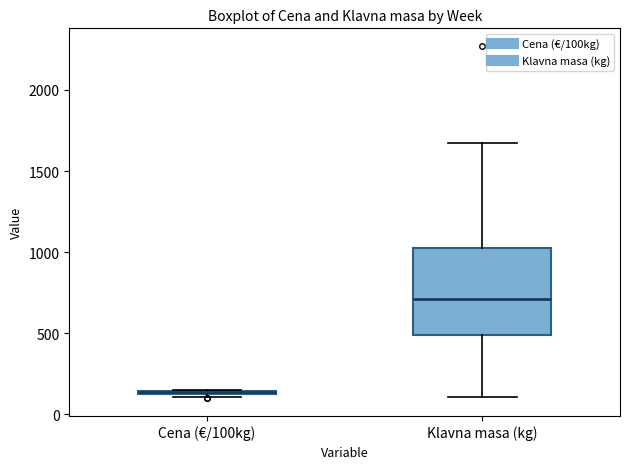

Reading left to right, transcribe this box plot: for each box, give where its median line is, the range the box spans, and where its two whiskers end, as read against the y-axis. The values are not printed on the chart, so give them approximately, as read against the axis.

Cena (€/100kg): box collapsed to a line at 150, whiskers 100 to 150
Klavna masa (kg): median 700, box 500 to 1000, whiskers 100 to 1650